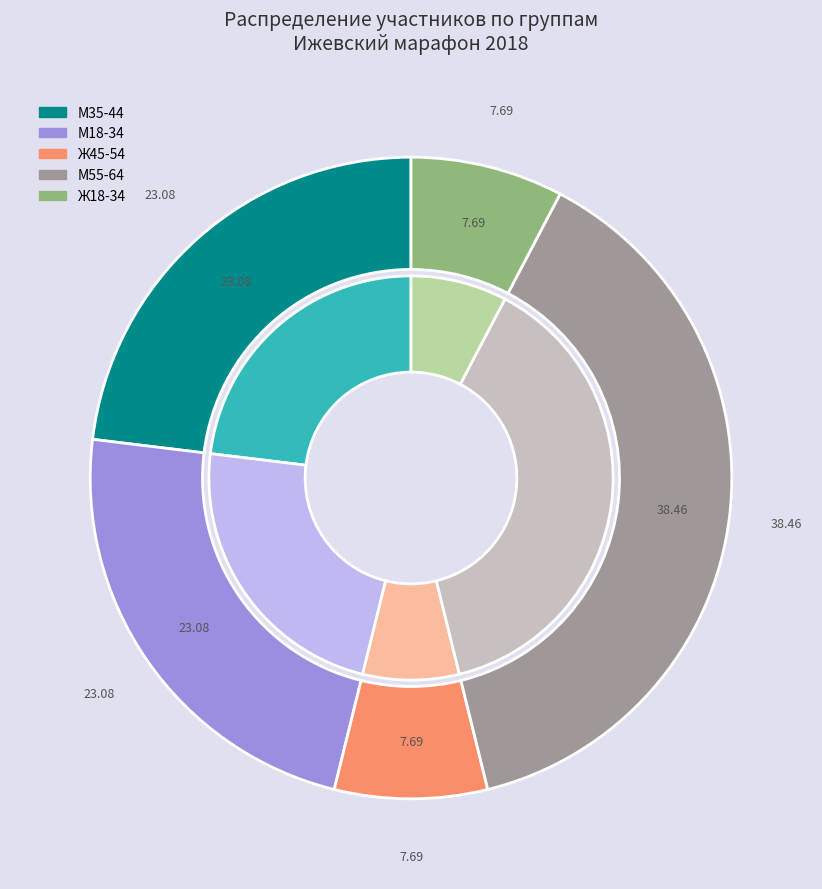

The М18-34 slice represents 23% of the pie. True or false?

True